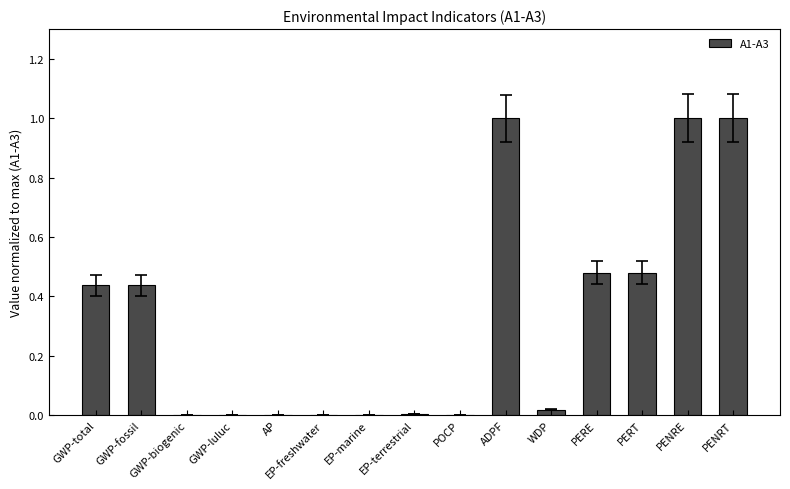

What is the greatest value displayed?

1.0